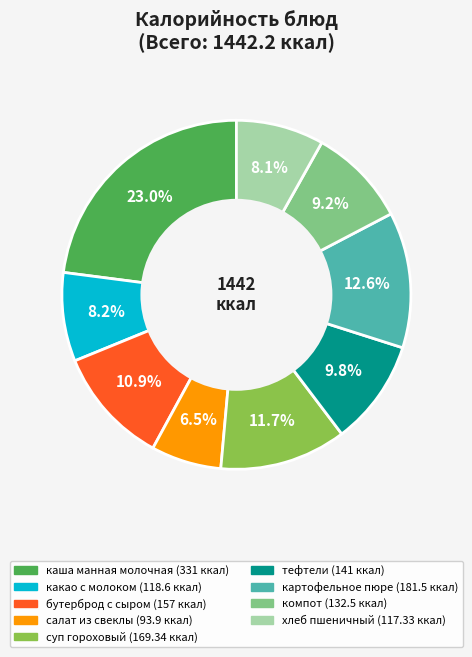

To the nearest percent, what is the difference between the largest and smallest slice percentages?

16%